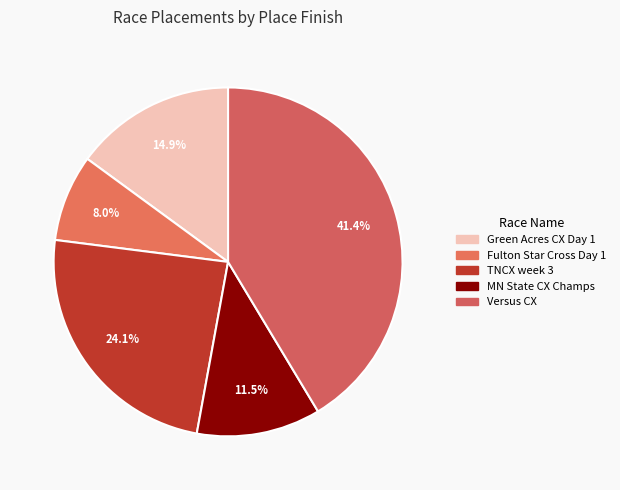

Count the number of slices in the pie.

5